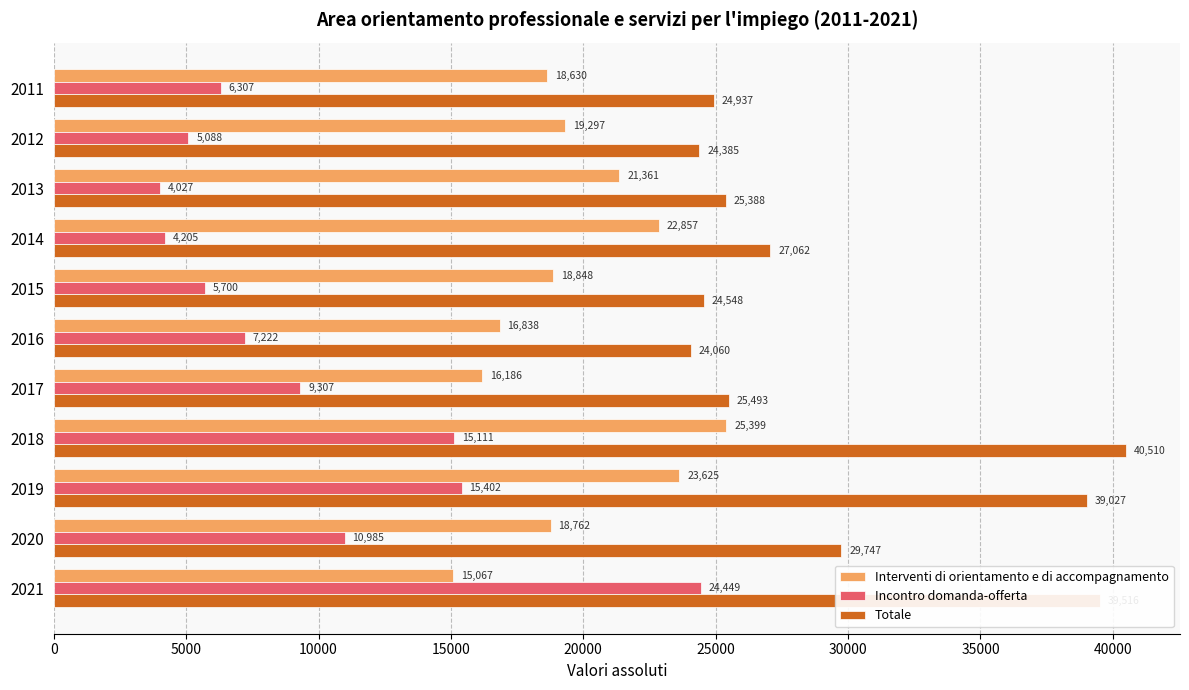

What is the greatest value displayed?

40510